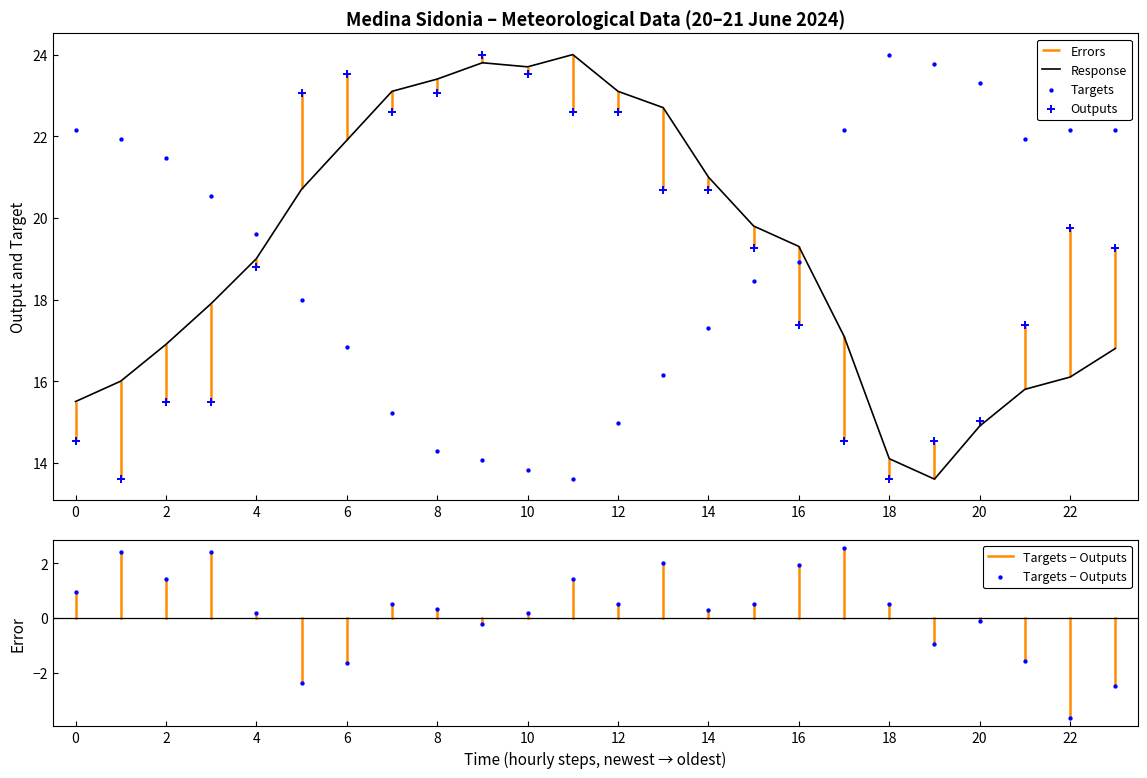

What is the minimum value for Response?

13.6